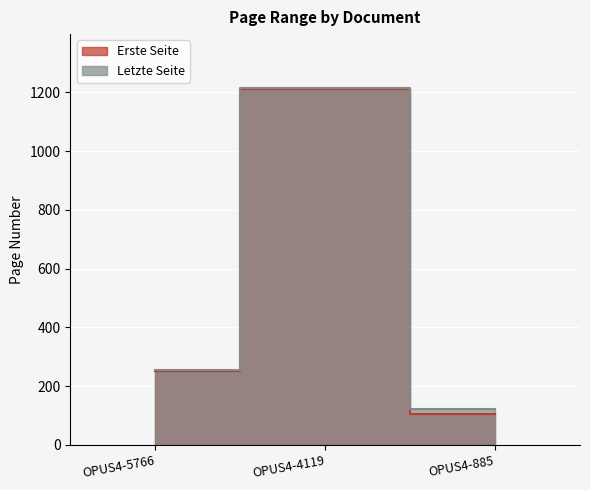

List the series in order of their peak value, lowest first.

Erste Seite, Letzte Seite